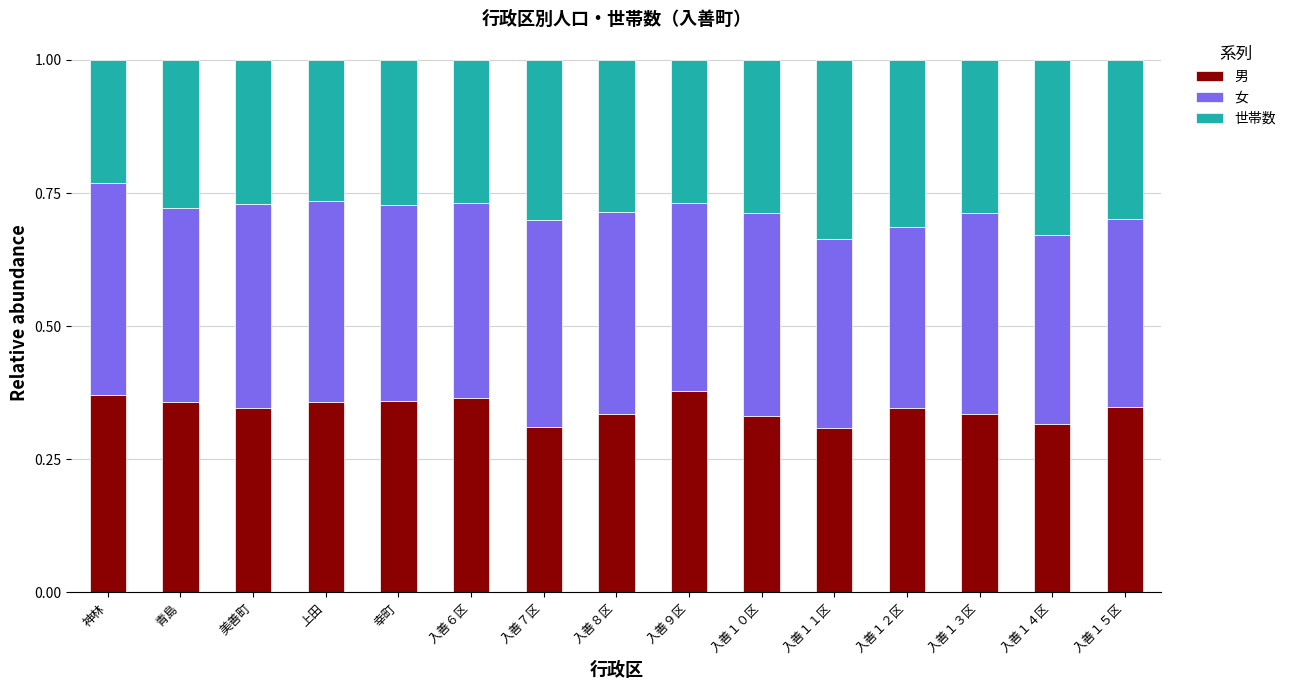

What is the total value across all series at 幸町?

1.0